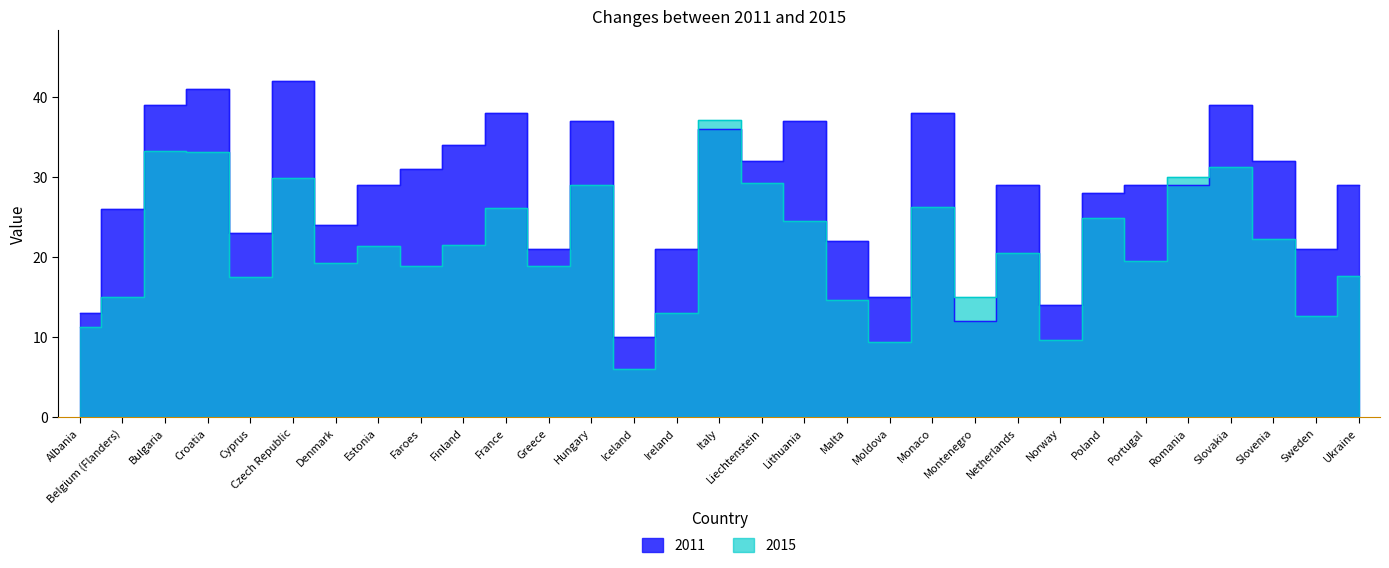

What is the label of the 4th point from the left?

Croatia